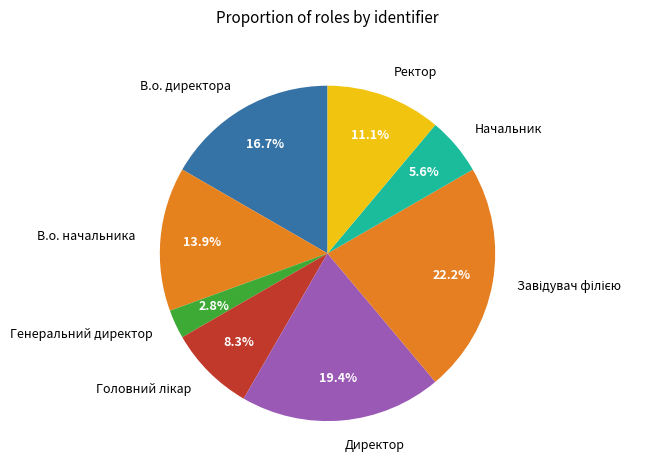

Does В.о. директора represent more than half of the total?

No